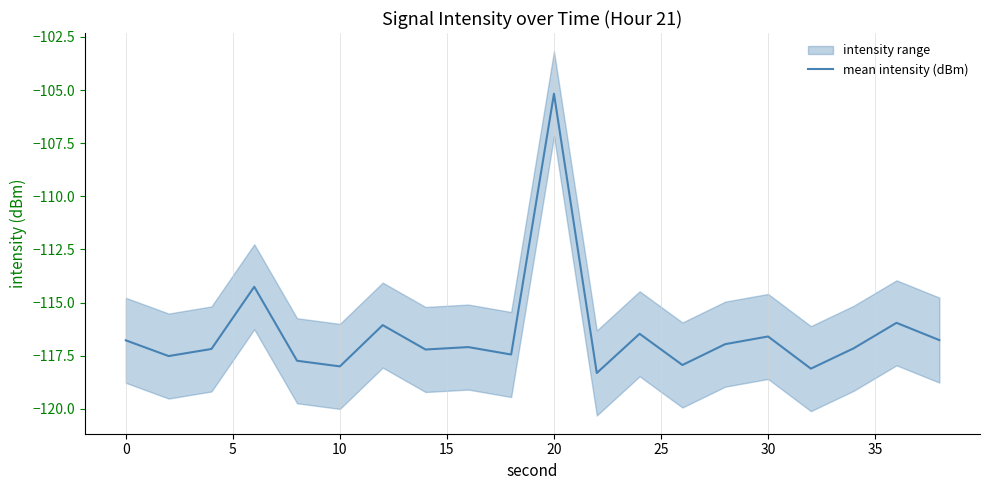

At which label does mean intensity (dBm) reach its peak?

20